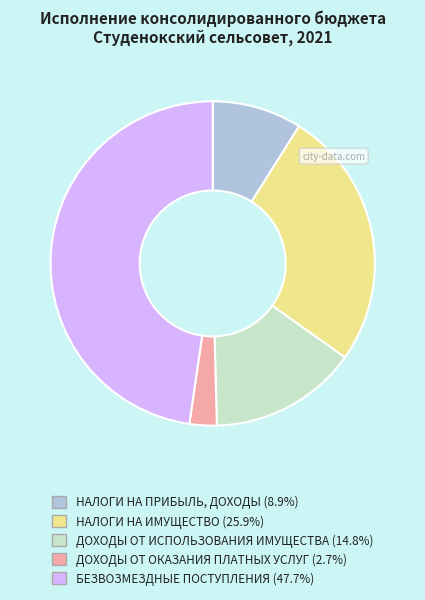

Count the number of slices in the pie.

5